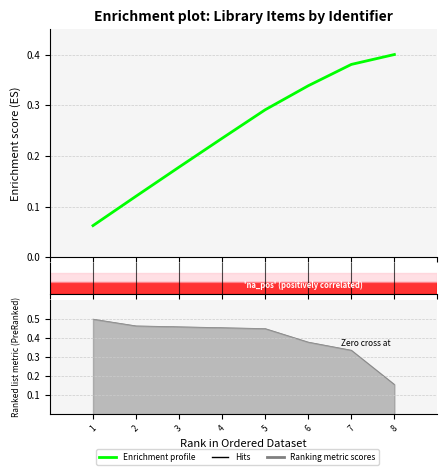

What is the minimum value shown in the chart?

0.1